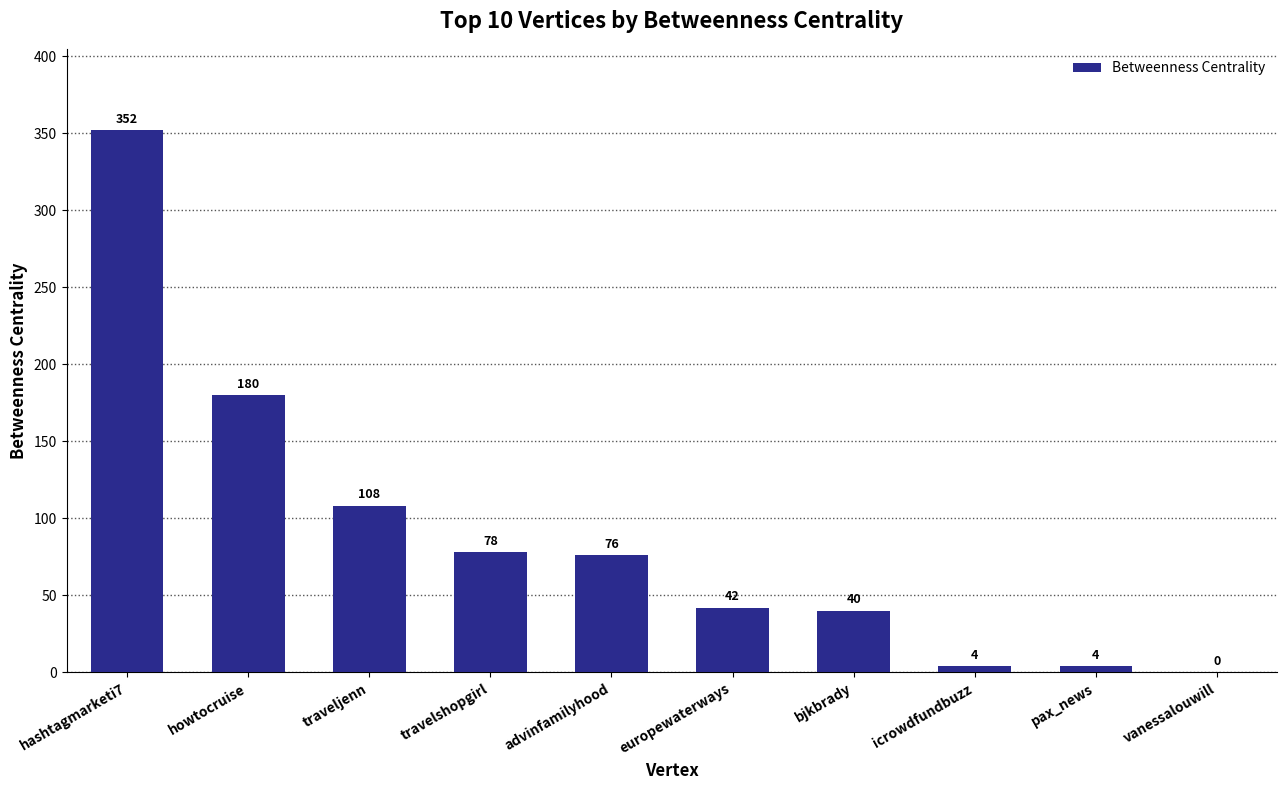

What is the ratio of the value at travelshopgirl to the value at europewaterways?

1.9